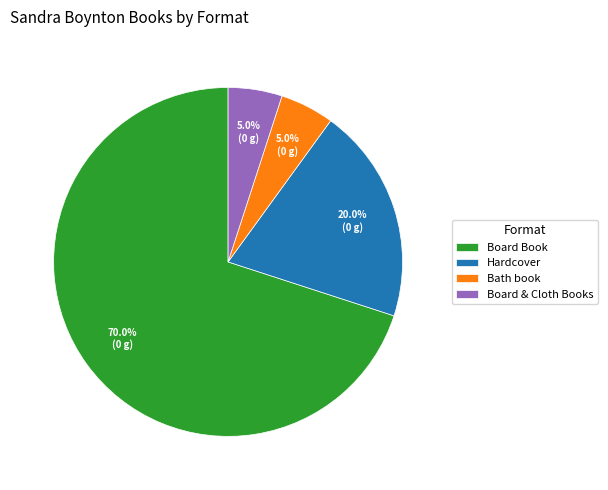

Combined, do Board Book and Bath book account for over 50%?

Yes